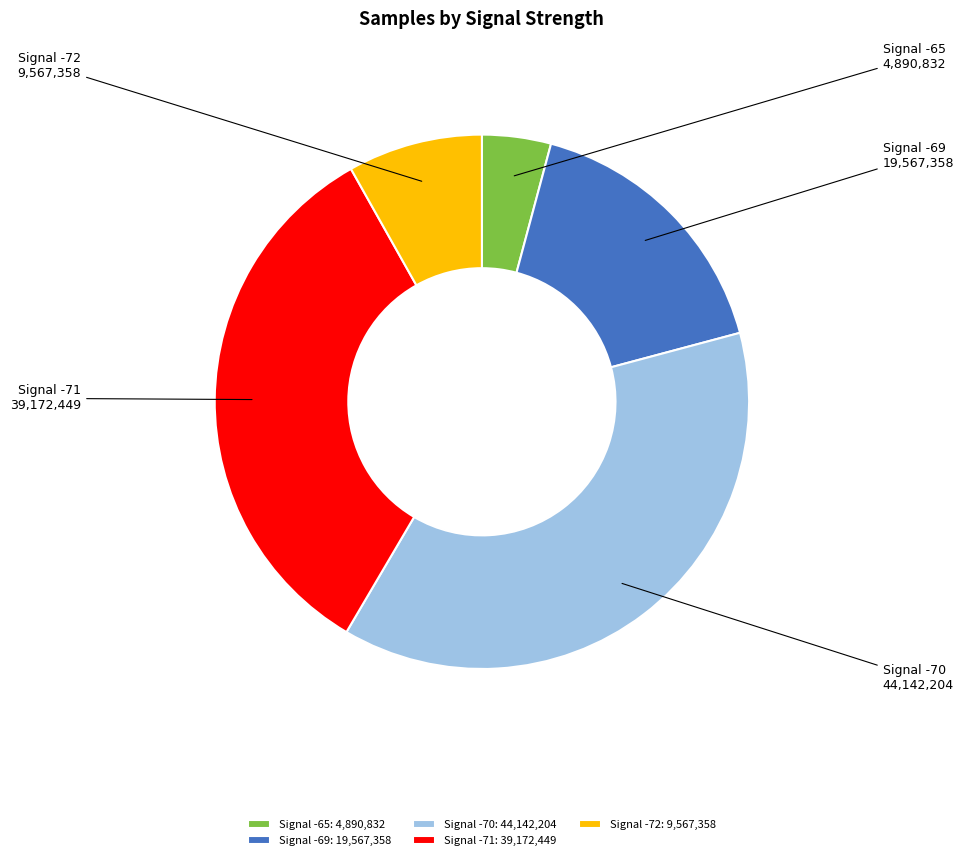

Rank the categories by value from lowest to highest.

Signal -65: 4,890,832, Signal -72: 9,567,358, Signal -69: 19,567,358, Signal -71: 39,172,449, Signal -70: 44,142,204